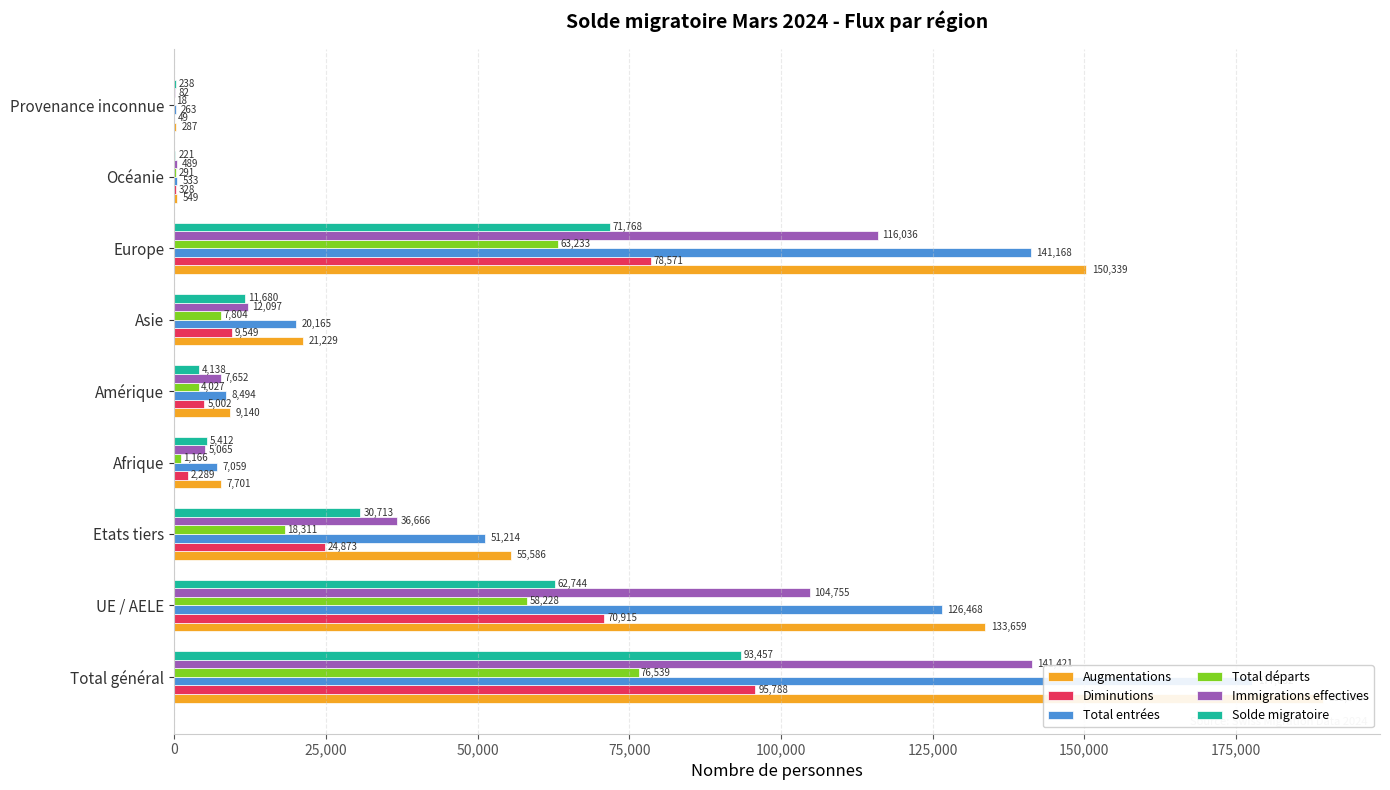

What is the lowest value of the Immigrations effectives series?

82